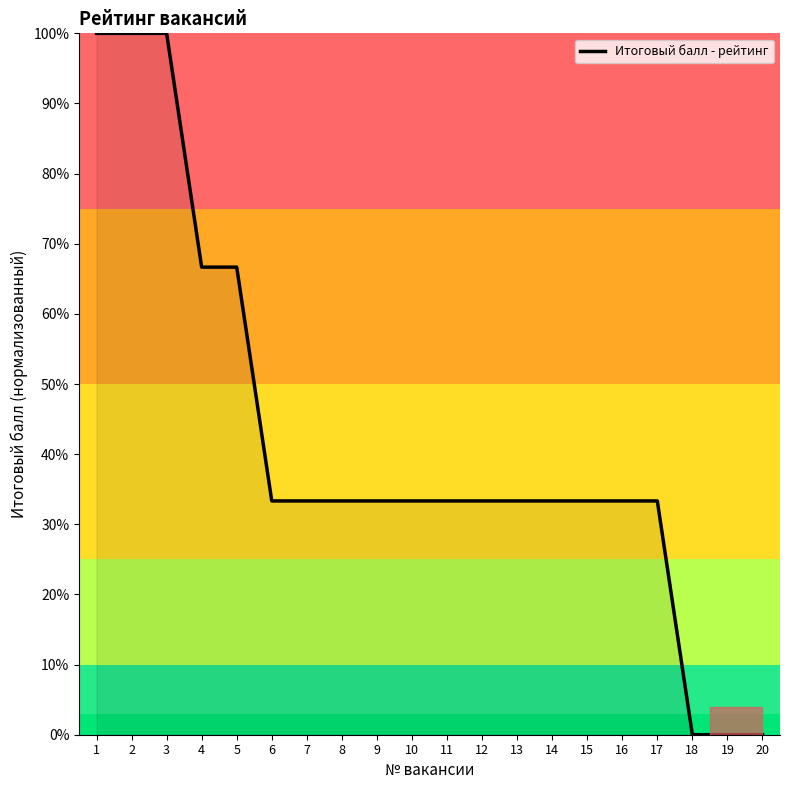

What is the difference between the maximum and minimum values?

100.0